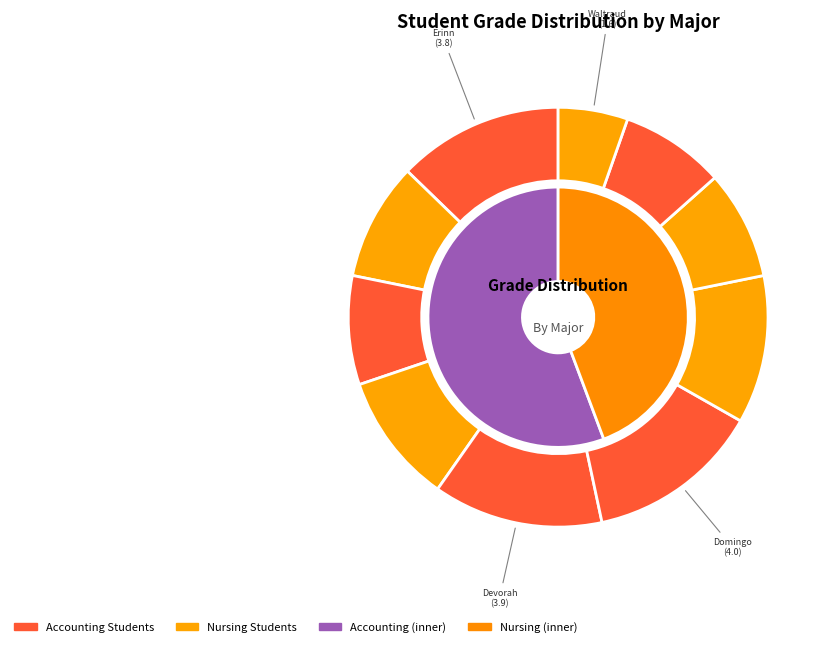

How many segments does this pie chart have?

10